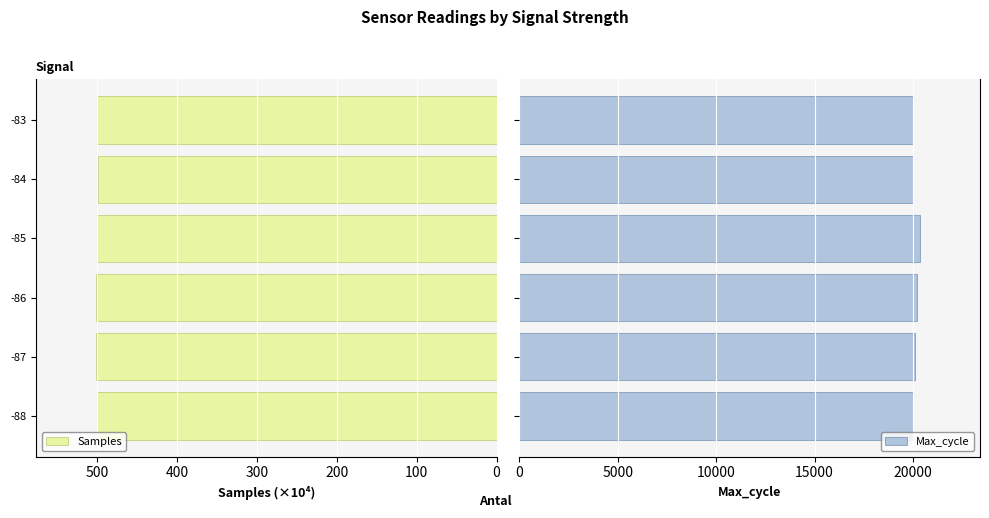

Which series has the widest spread of values?

Max_cycle